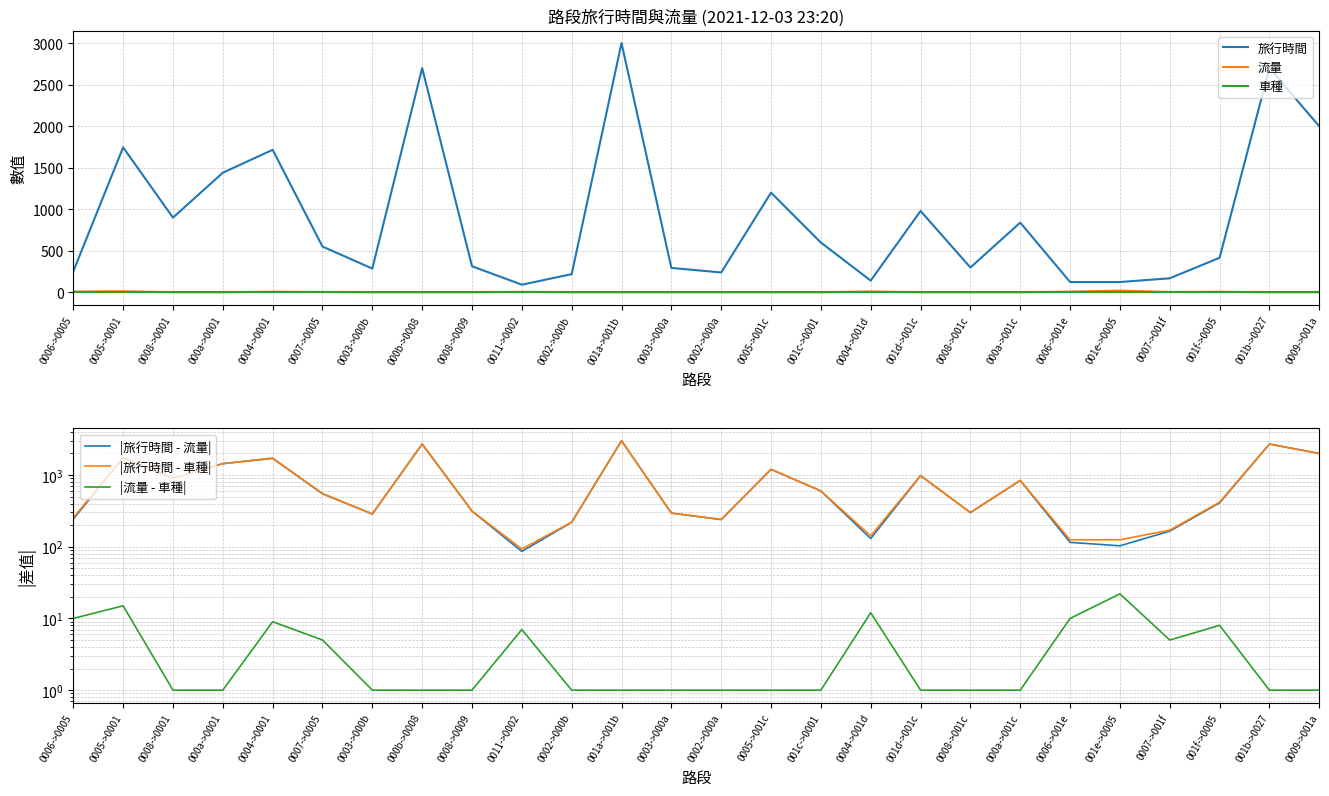

Which category has the lowest value across all series?

0006->0005